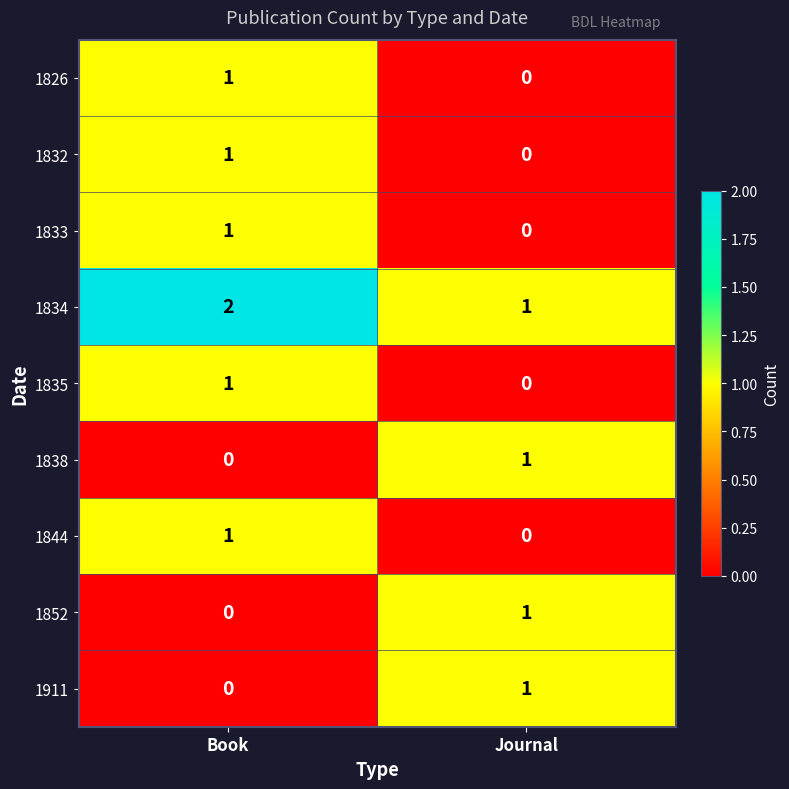

At which category is the sum across all series the highest?

Book